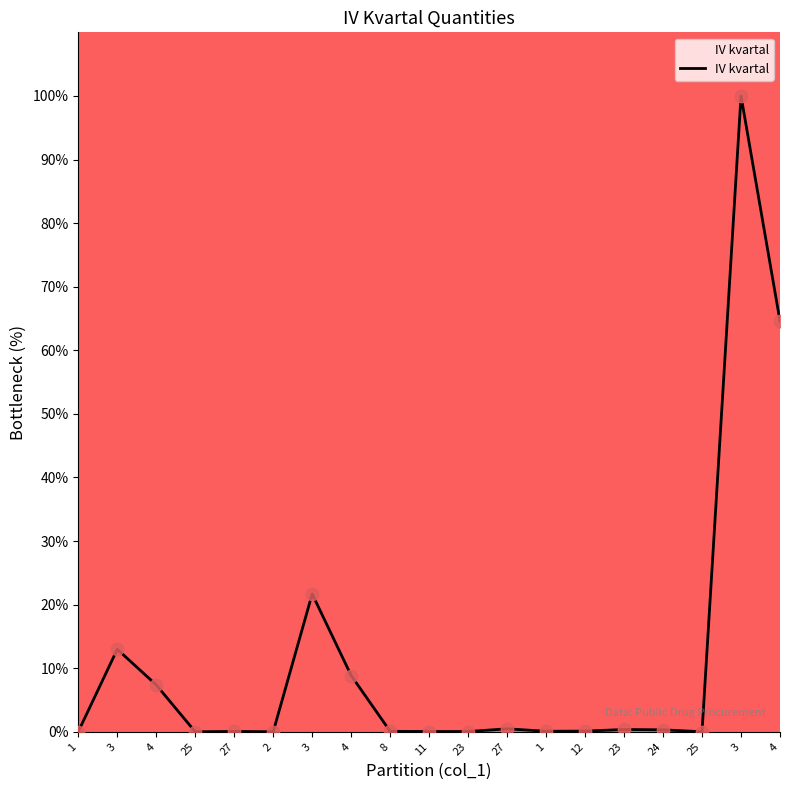

What is the change in value from 4 to 23?

-8.5